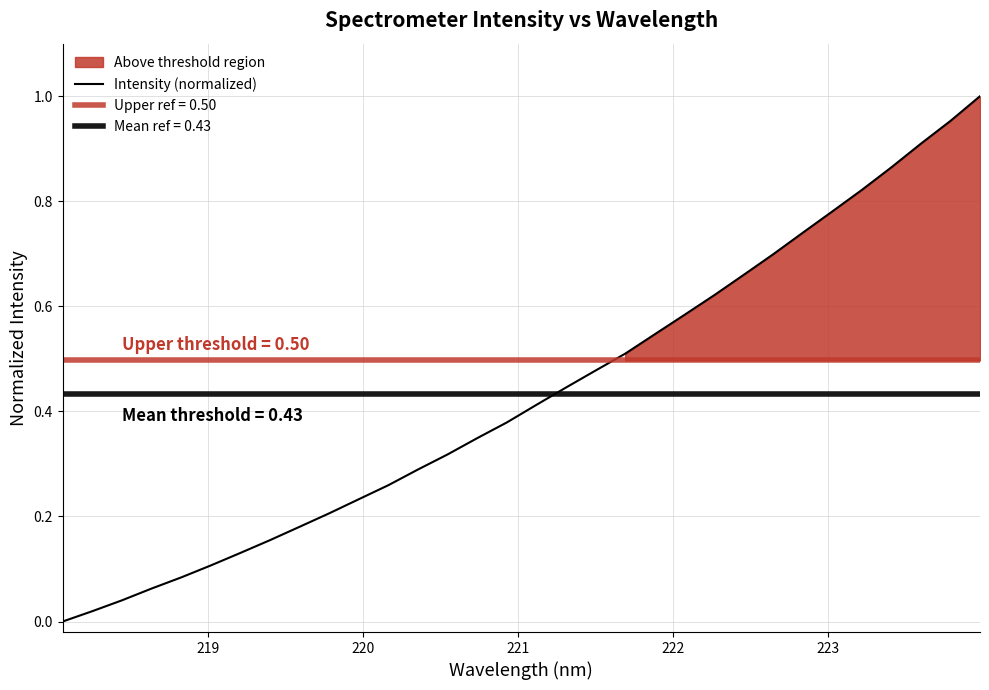

True or false: there are more than 2 points higher than both neighbors.

False